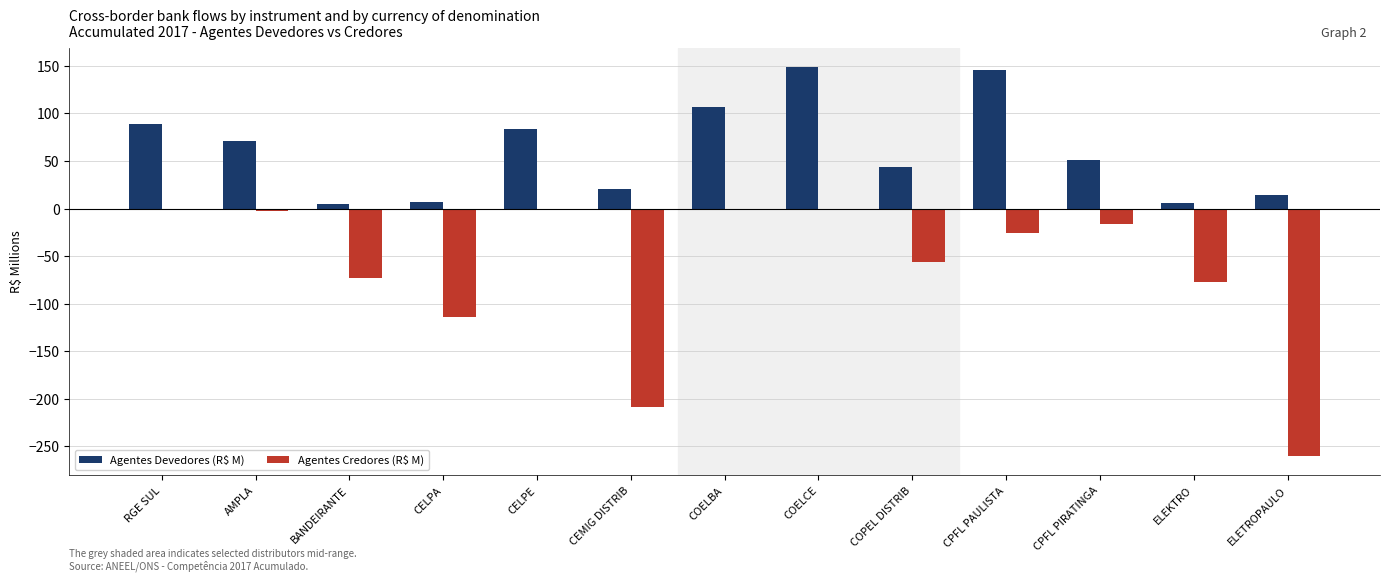

What are all the series names shown in the legend?

Agentes Devedores (R$ M), Agentes Credores (R$ M)